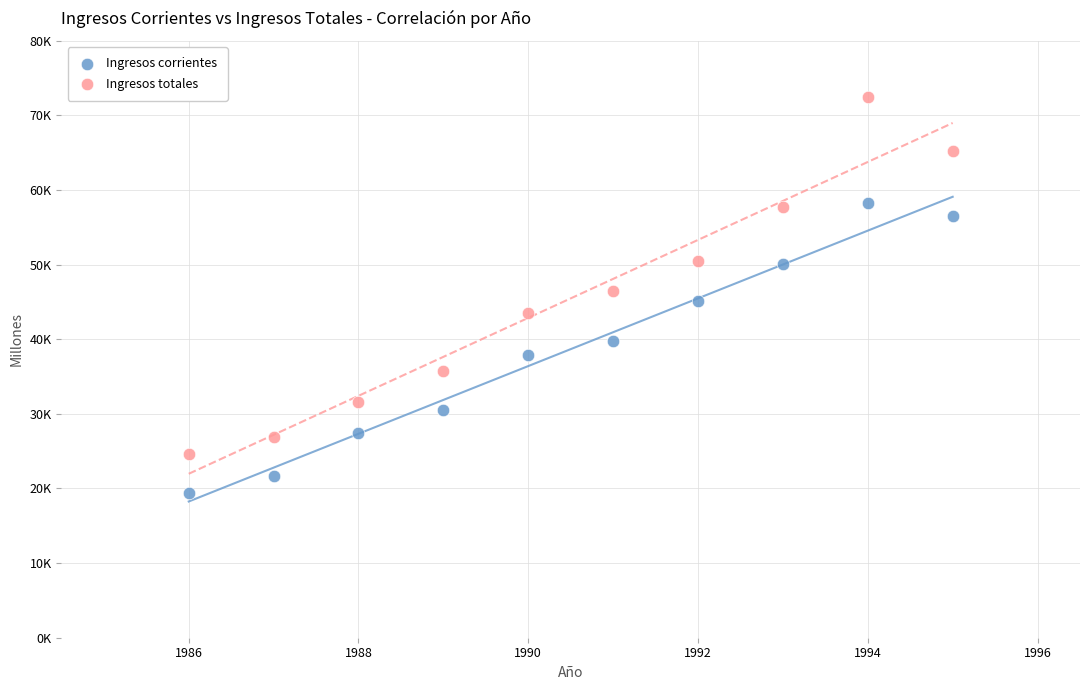

Which series reaches the minimum Y coordinate?

Ingresos corrientes